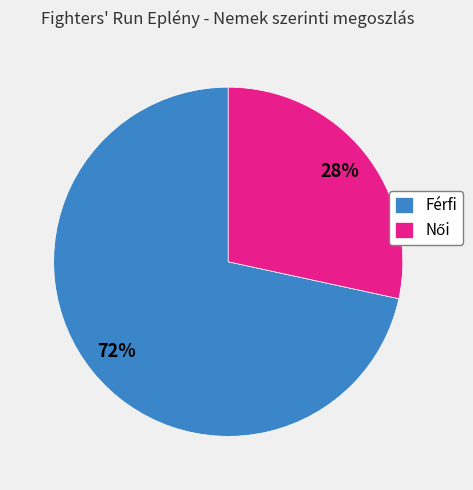

Count the number of slices in the pie.

2